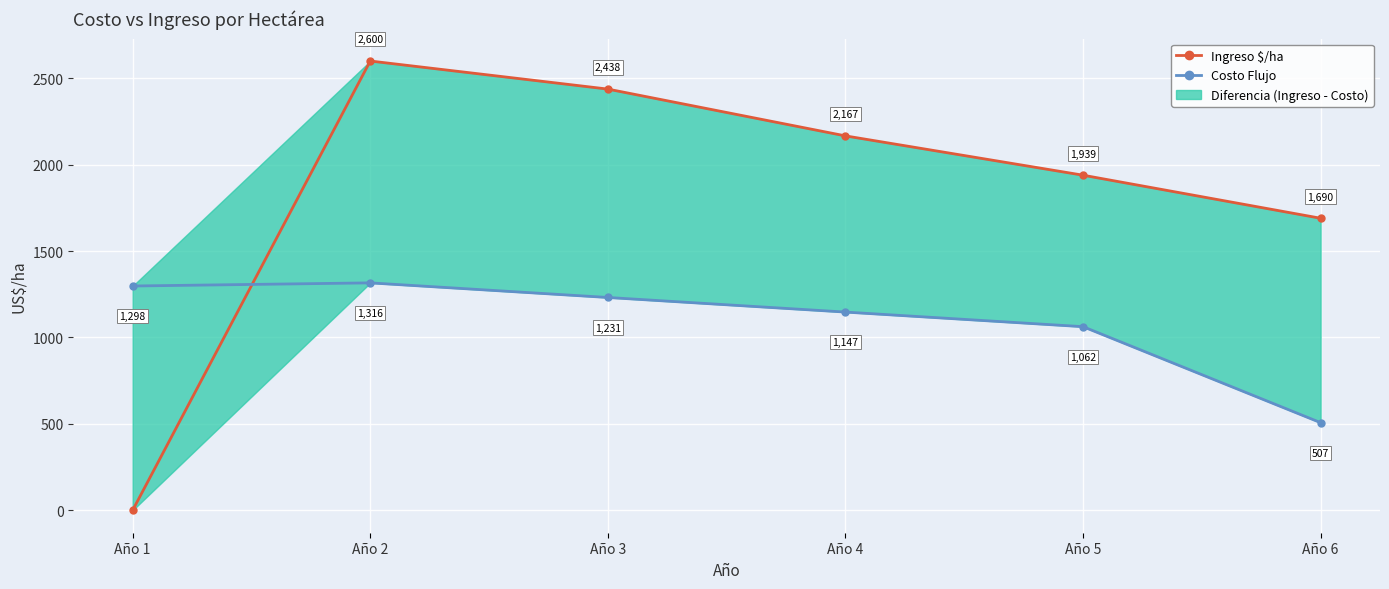

What is the average value of the Costo Flujo series?

1093.6